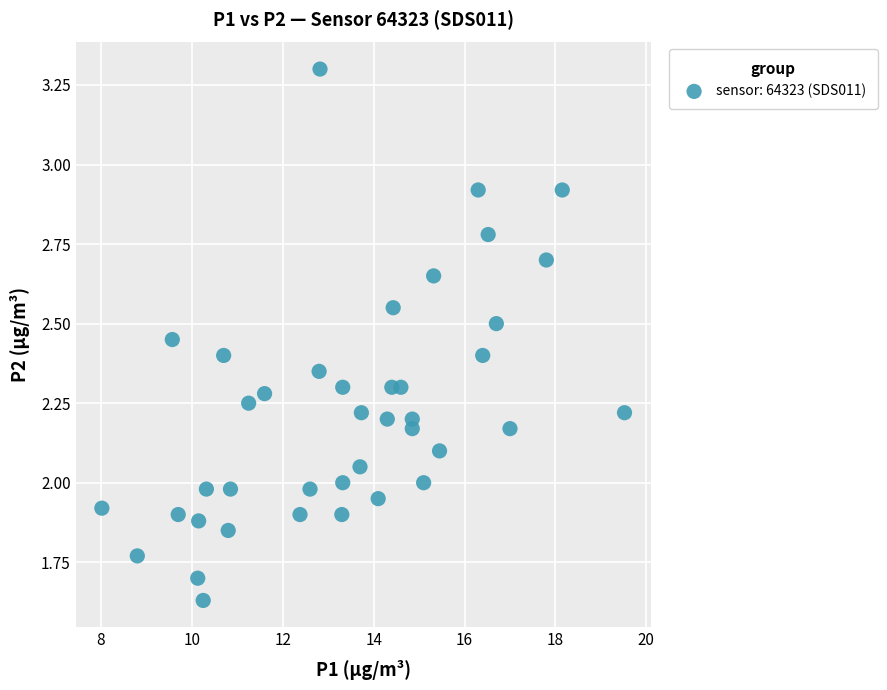

What is the range of X values (max minus min)?

11.5